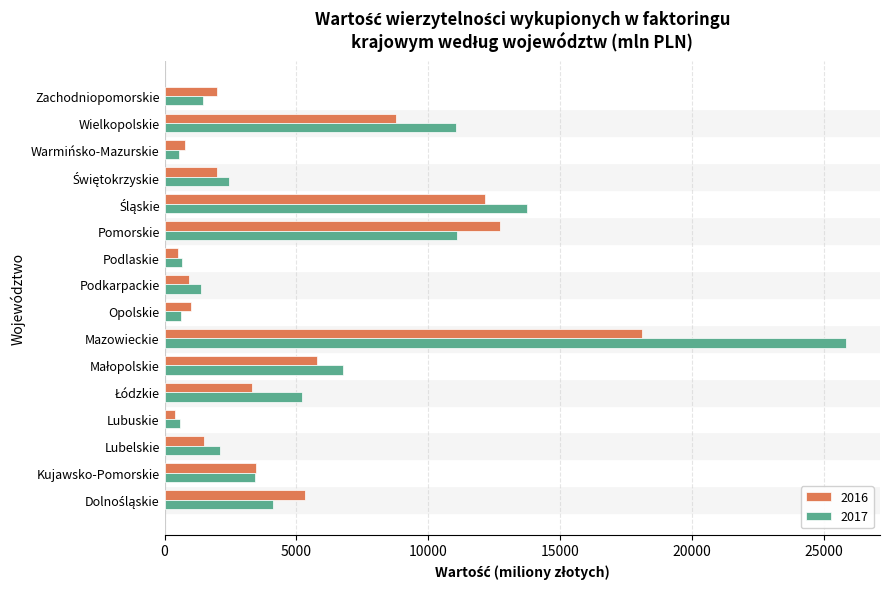

What is the difference between the highest and lowest values at Kujawsko-Pomorskie?

64.3